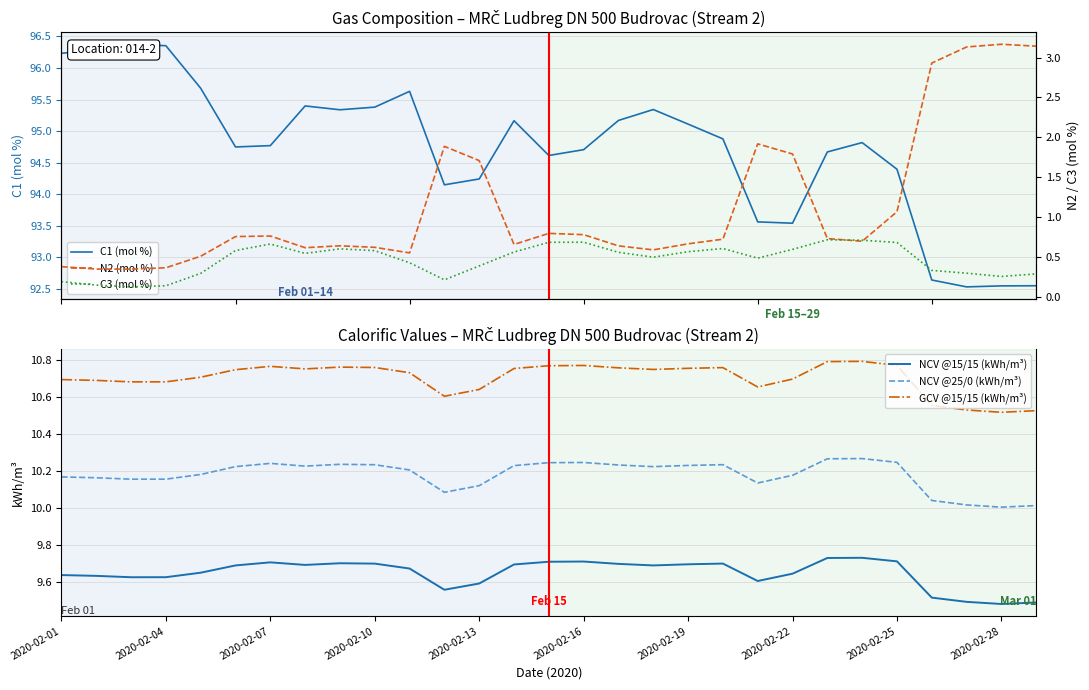

Is it true that NCV @15/15 (kWh/m³) equals 3.5 at 2020-02-28?

False